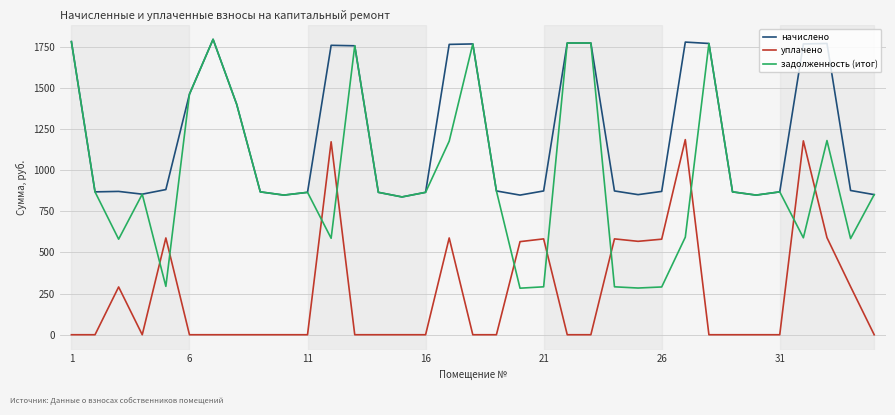

True or false: уплачено and начислено intersect in this chart.

False